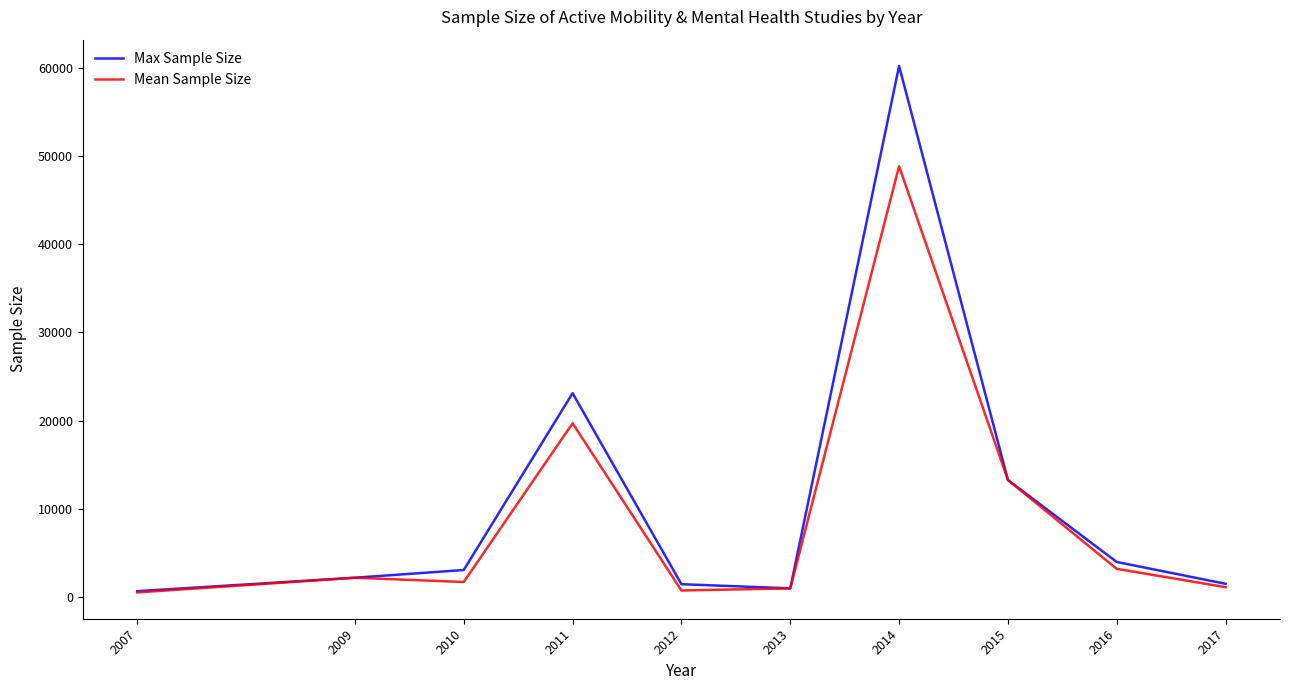

What is the difference between the maximum and minimum values in the Max Sample Size series?

59530.0